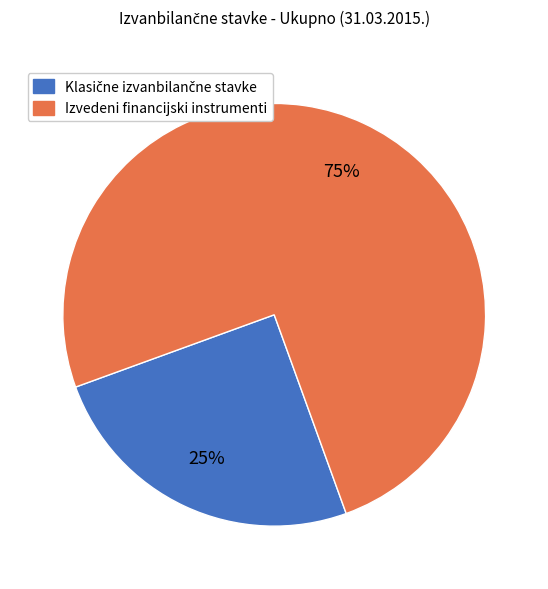

To the nearest percent, what portion does Izvedeni financijski instrumenti represent?

75%